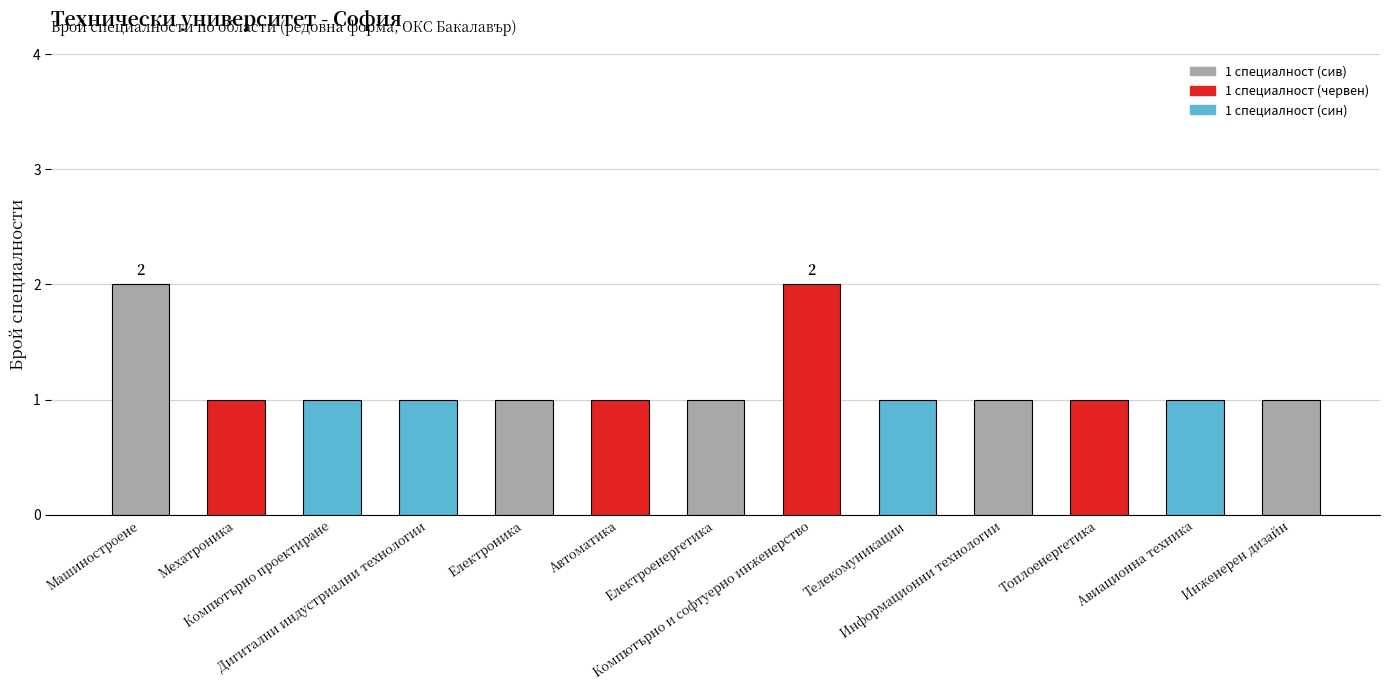

How many categories are shown in the chart?

13